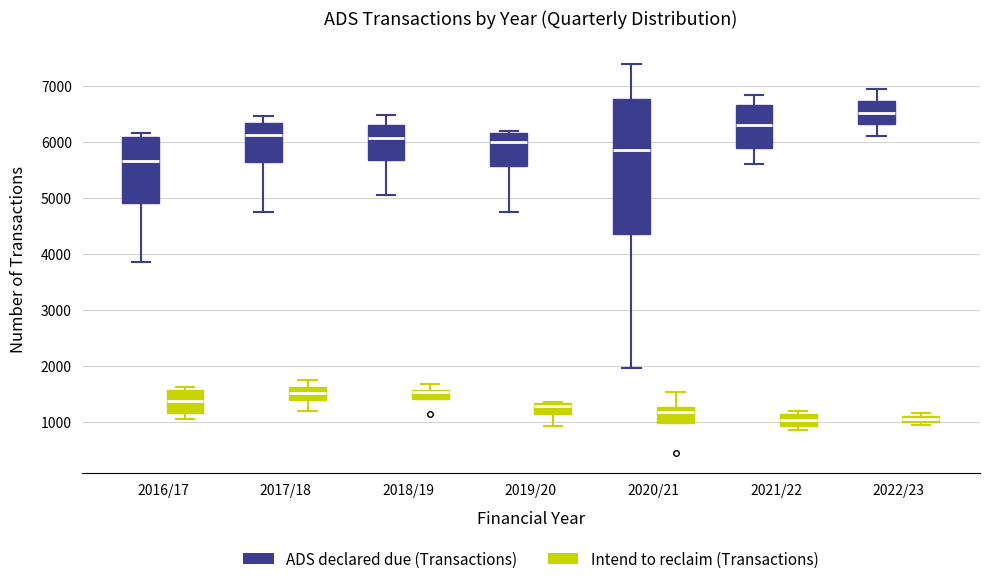

Comparing the boxes themselves (not the whiskers), which one is the tallest?

2020/21 (ADS declared due (Transactions))